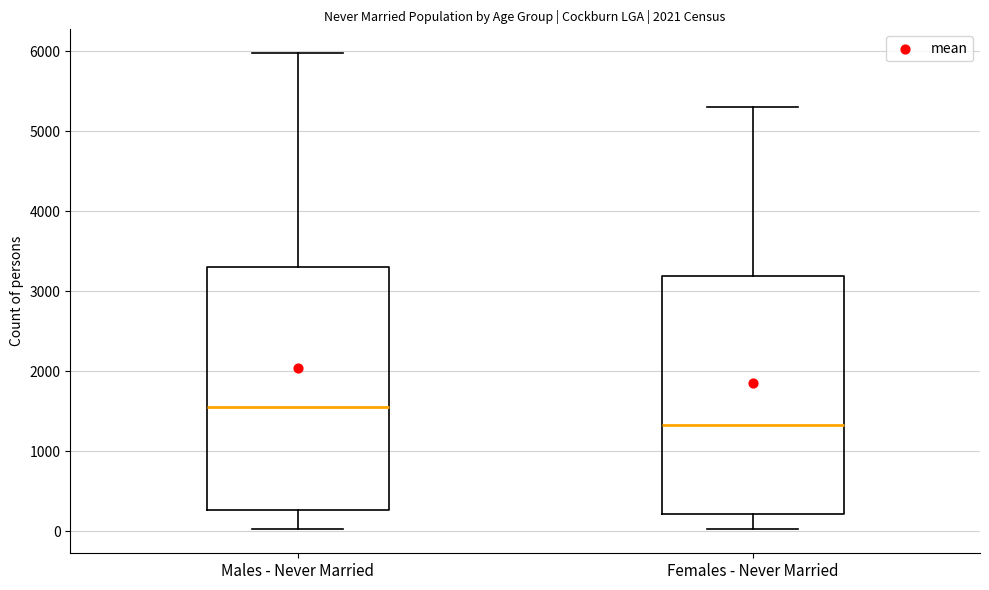

Reading left to right, transcribe this box plot: for each box, give where its median line is, the range the box spans, and where its two whiskers end, as read against the y-axis. The values are not printed on the chart, so give them approximately, as read against the axis.

Males - Never Married: median 1500, box 300 to 3300, whiskers 0 to 6000
Females - Never Married: median 1300, box 200 to 3200, whiskers 0 to 5300